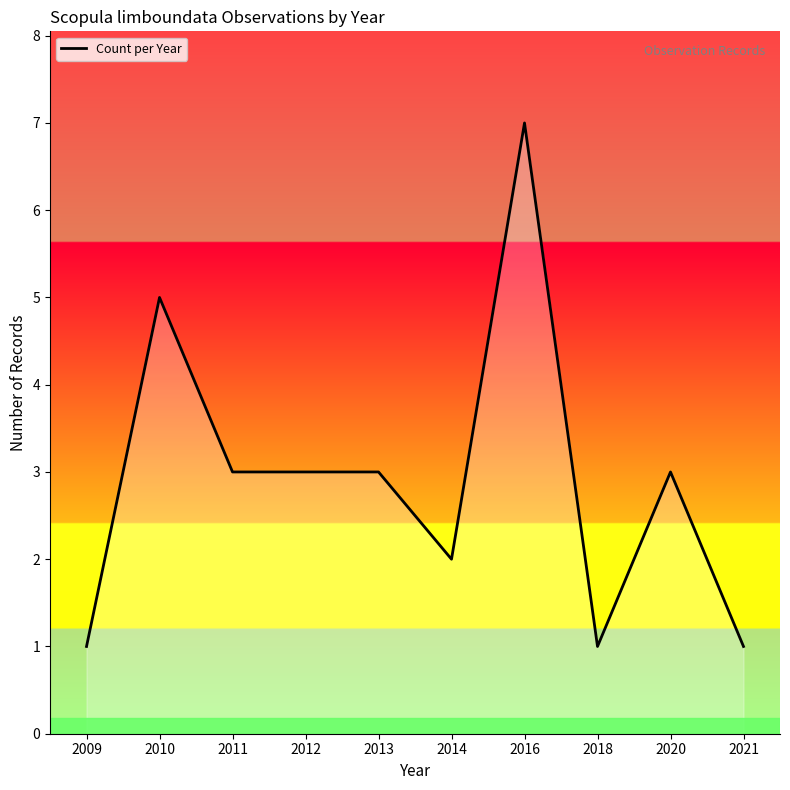

What is the difference between the maximum and minimum values?

6